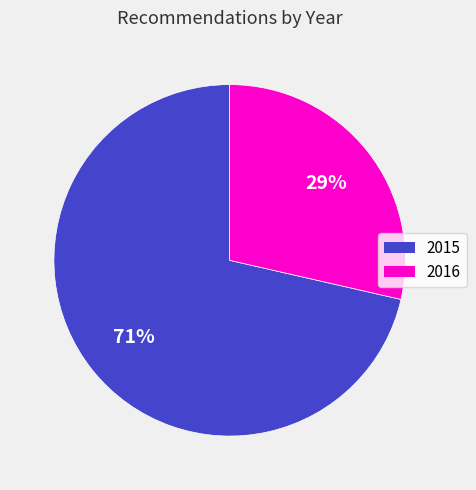

Is there any slice that represents more than half of the pie?

Yes